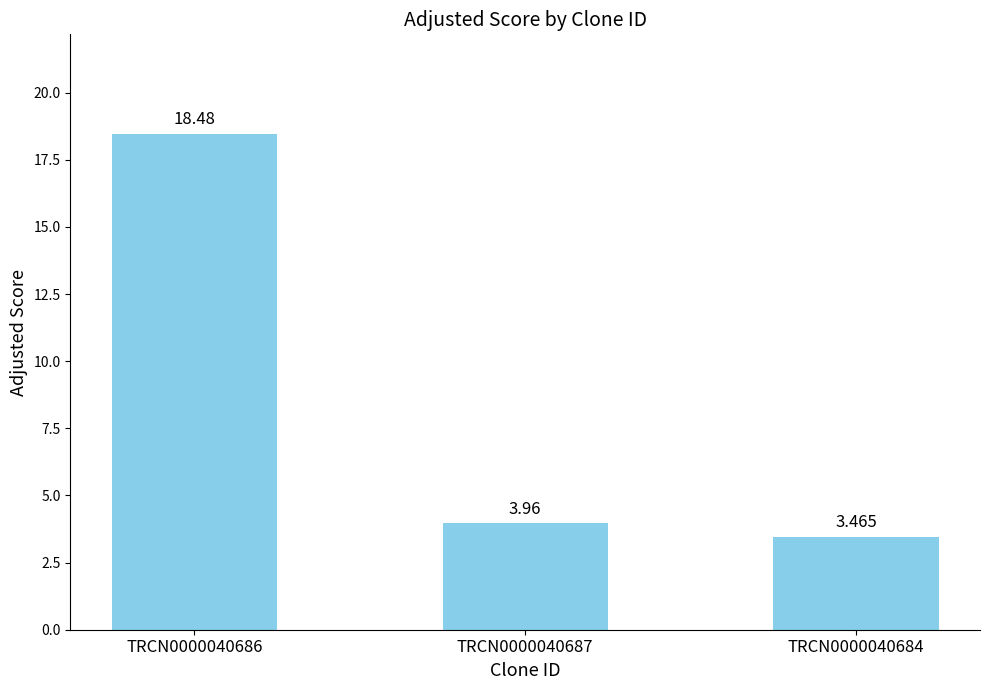

Rank the categories by value from highest to lowest.

TRCN0000040686, TRCN0000040687, TRCN0000040684